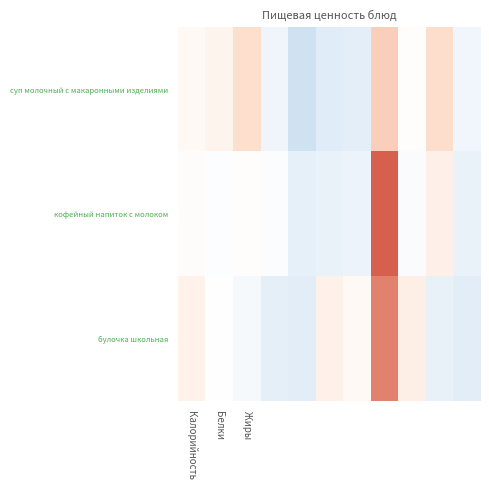

Which series has the largest total across all categories?

суп молочный с макаронными изделиями